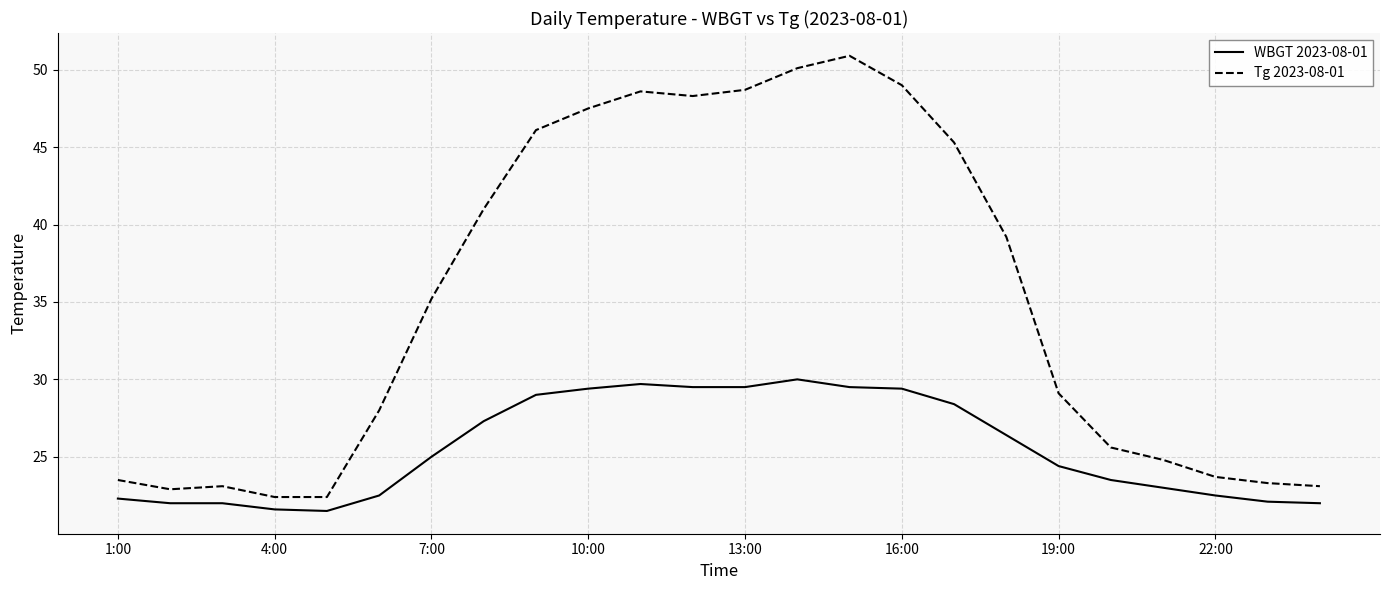

True or false: WBGT 2023-08-01 and Tg 2023-08-01 cross at least once.

False